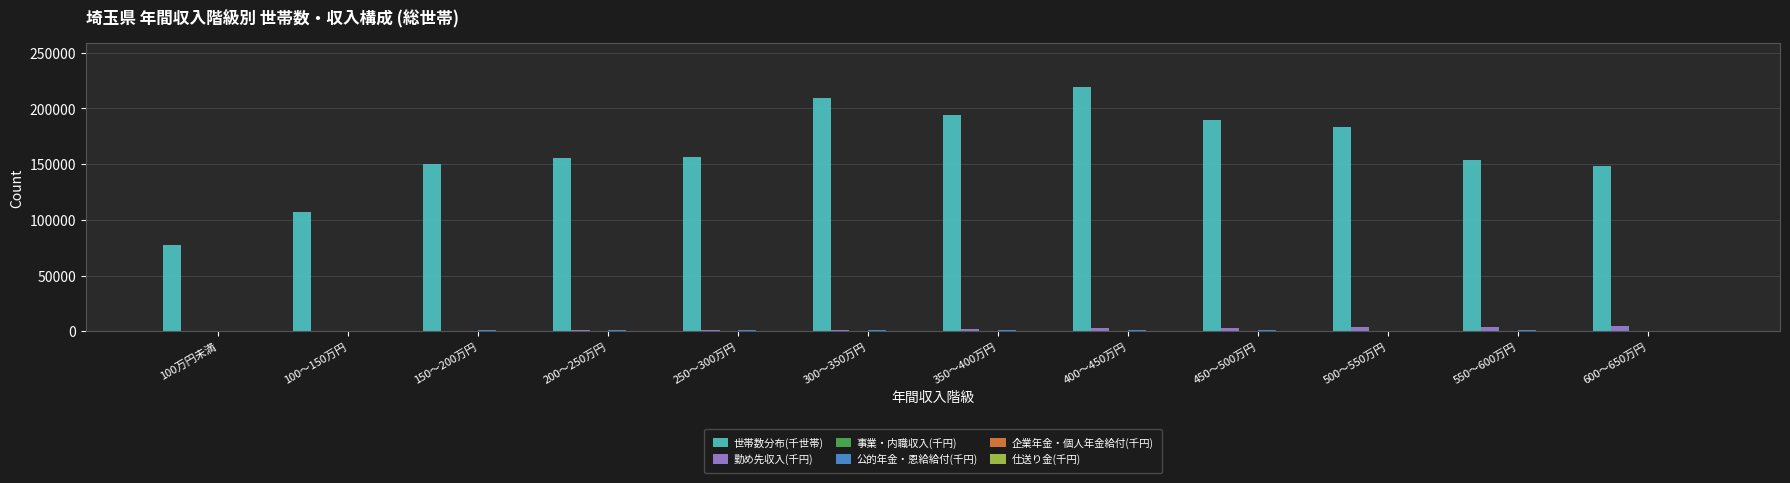

At which category does the chart reach its peak across all series?

400～450万円